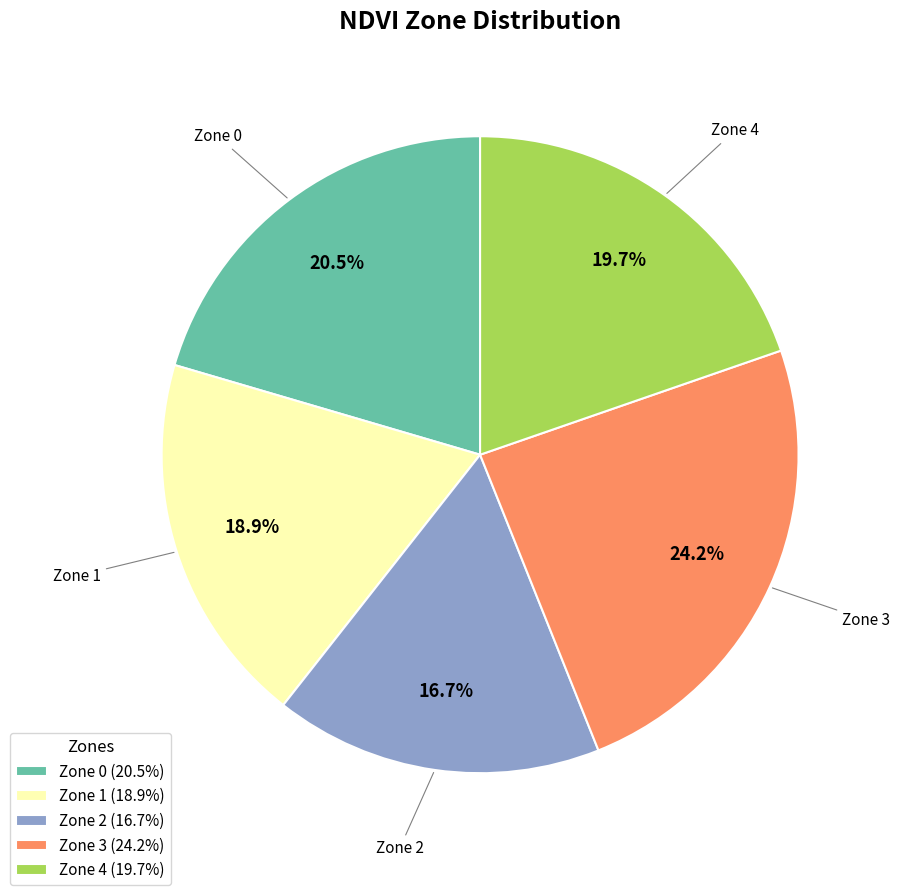

Which category has the smallest portion of the pie?

Zone 2